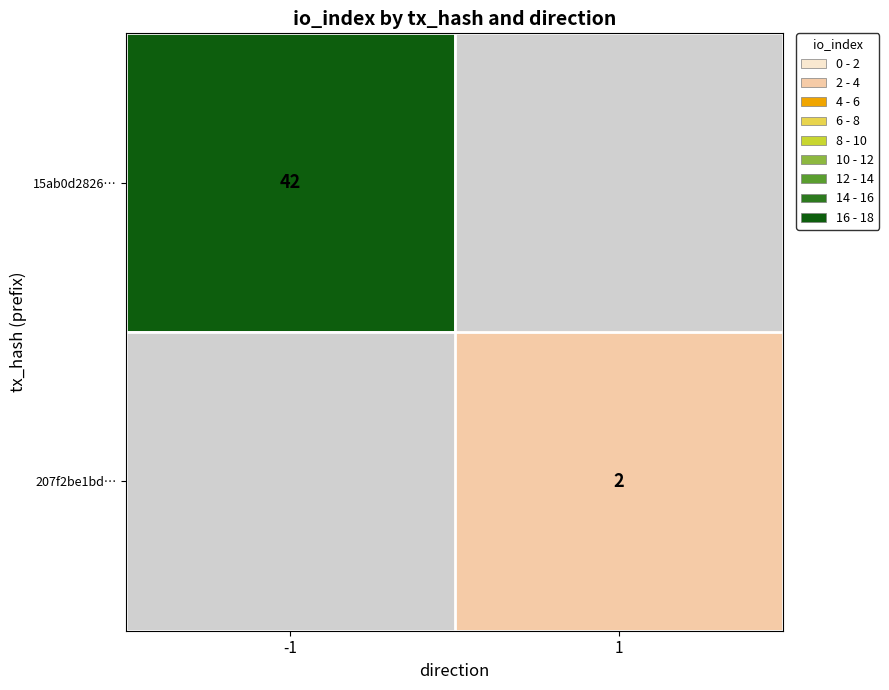

The 15ab0d2826… series shows 15 at -1. True or false?

False